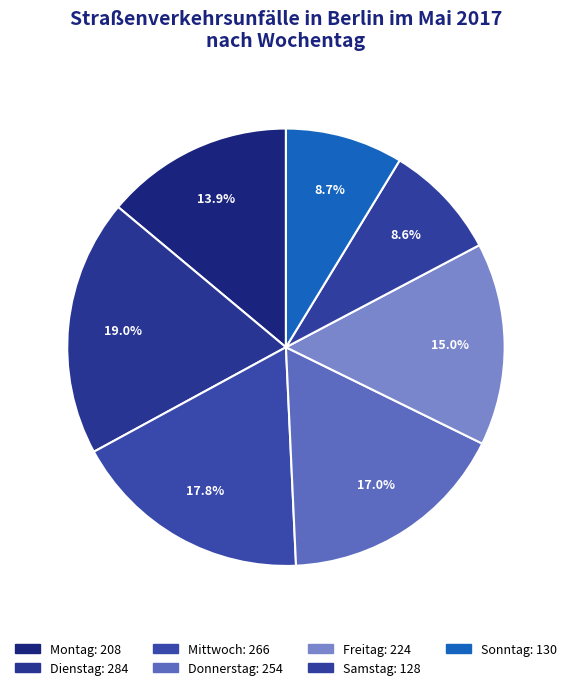

How many segments does this pie chart have?

7